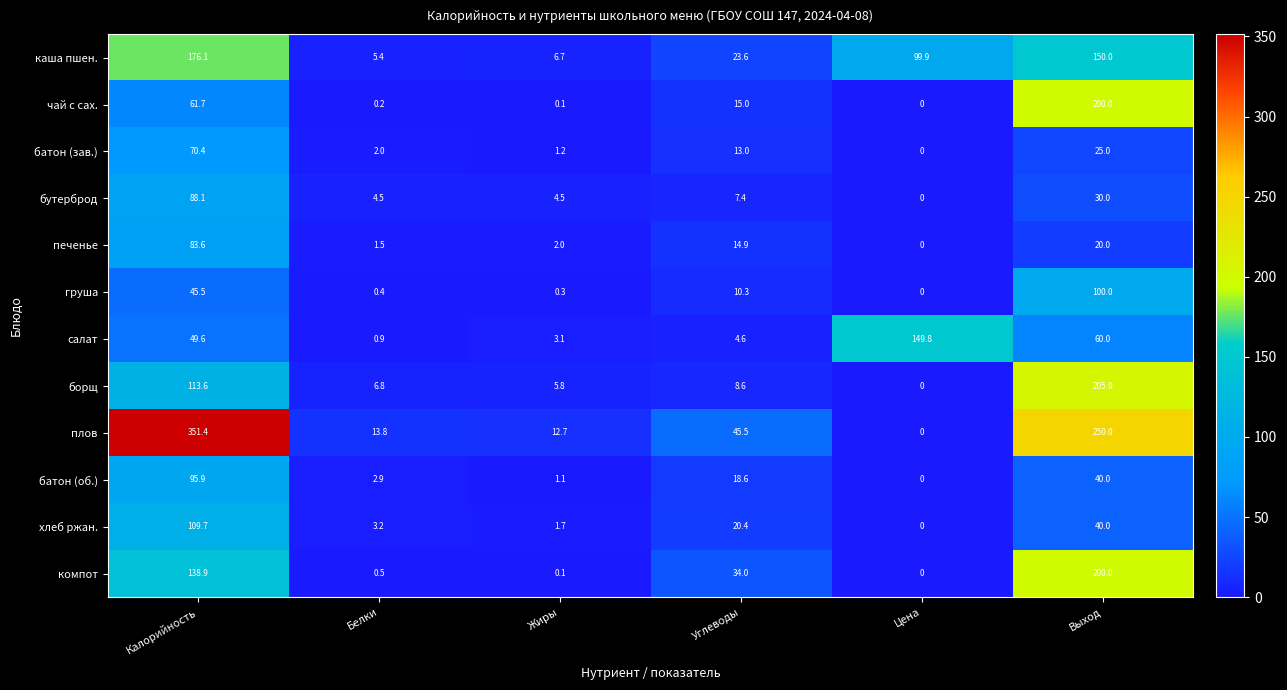

Rank the categories by печенье value from lowest to highest.

Цена, Белки, Жиры, Углеводы, Выход, Калорийность